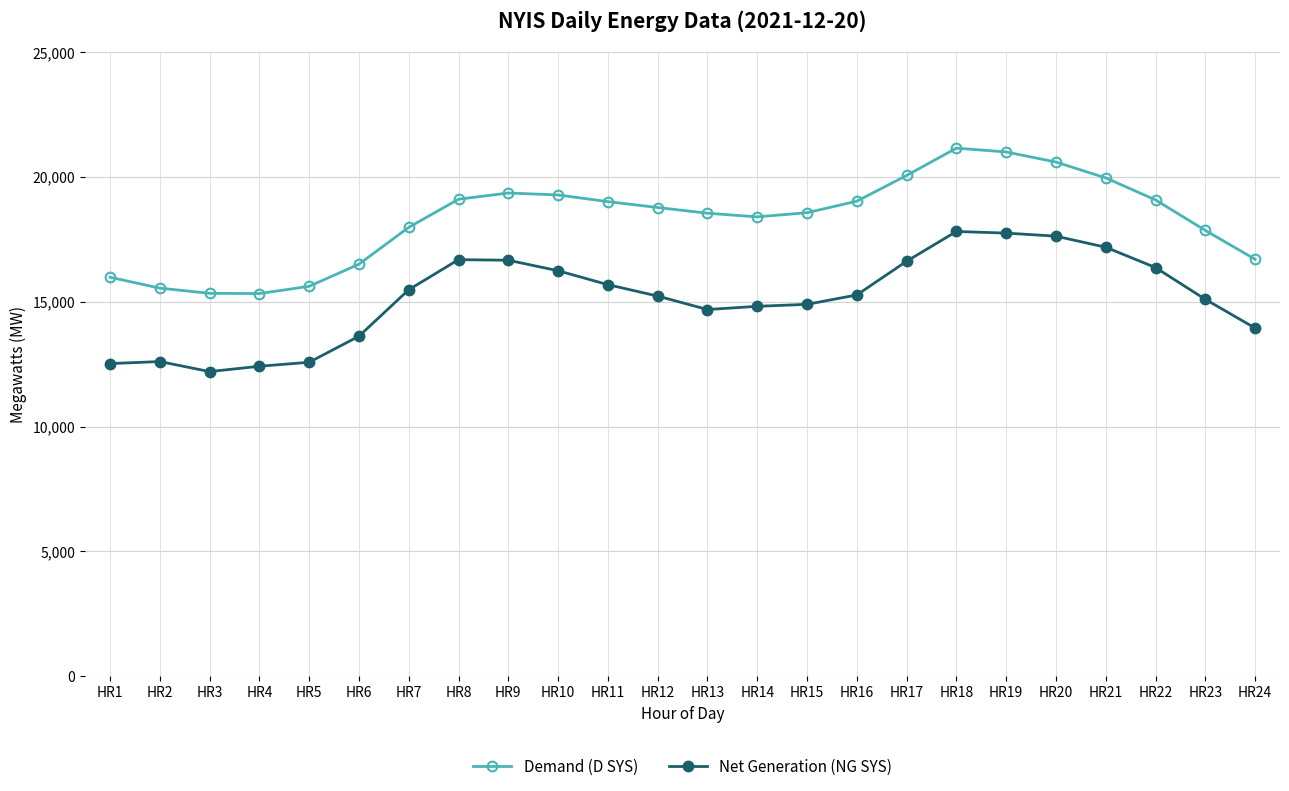

What is the spread (max minus min) of values at HR9?

2692